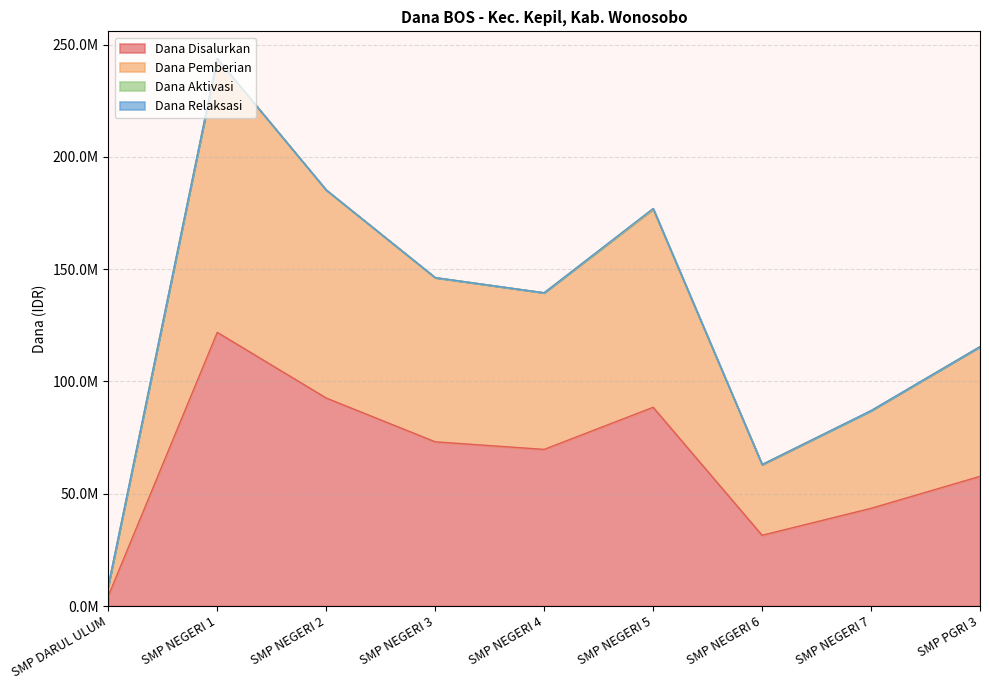

True or false: Siswa Disalurkan and Dana Pemberian intersect in this chart.

False